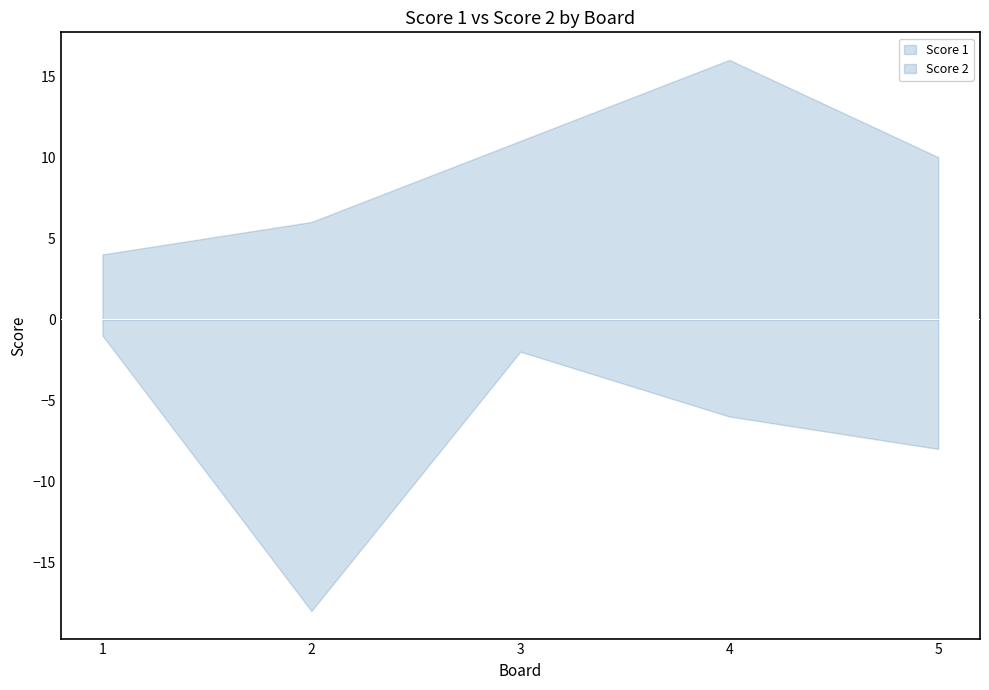

Which has a higher value, 4 or 1?

4